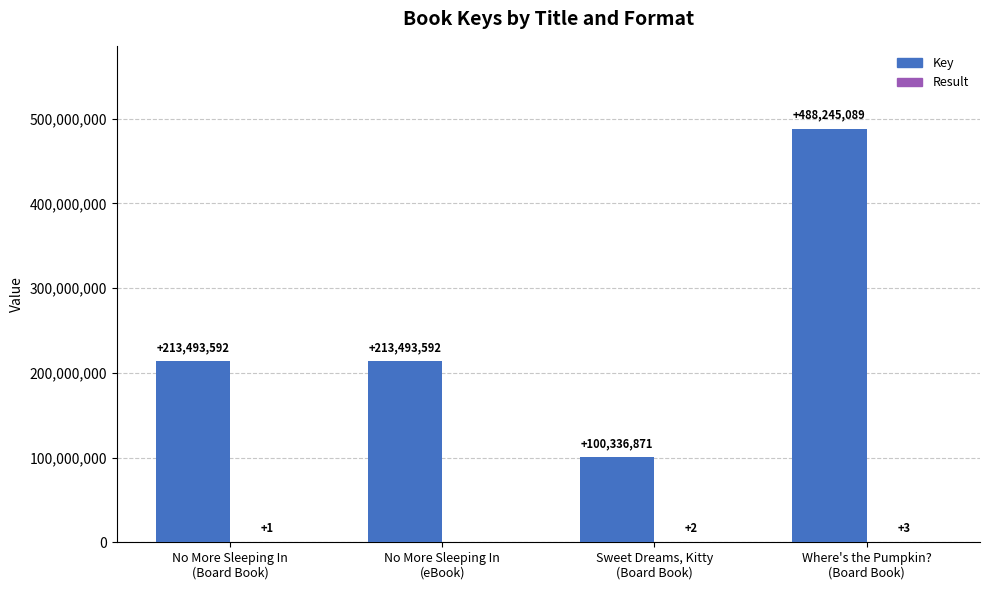

What is the sum of all Key values?

1015569144